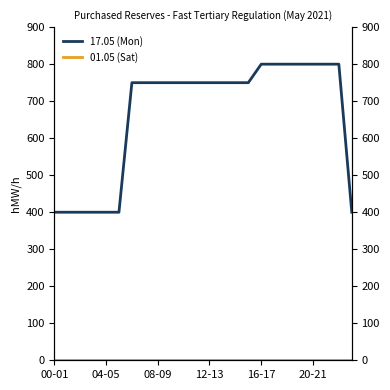

What position from the right is 20-21?

4